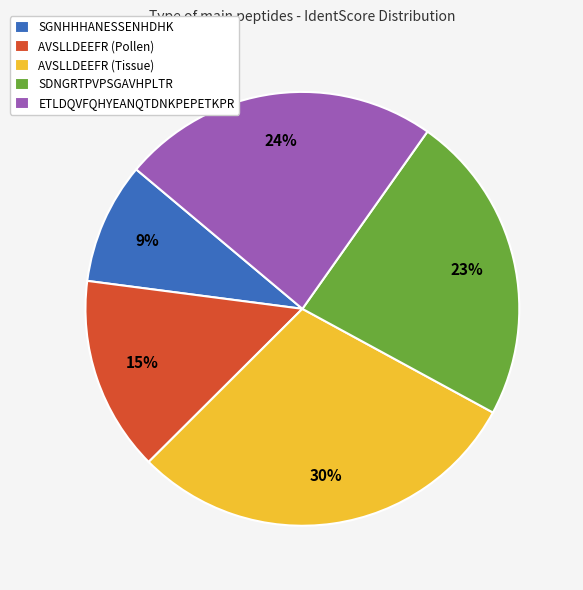

How many segments does this pie chart have?

5